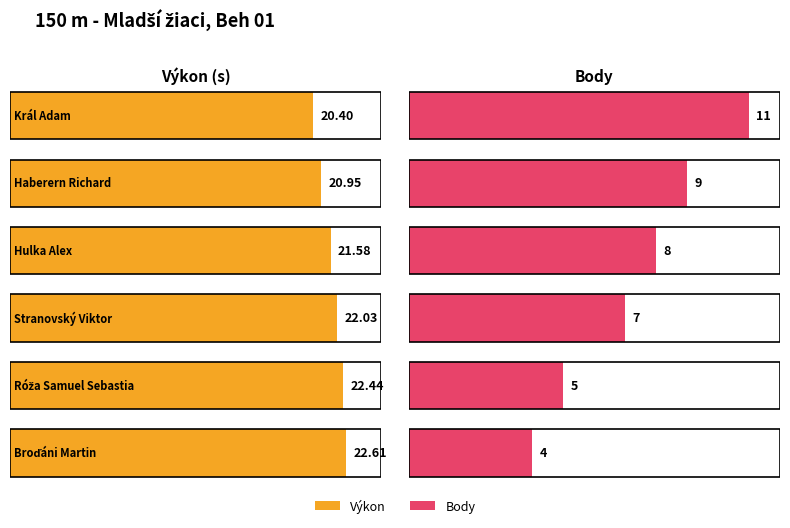

What is the maximum value for Výkon?

22.6